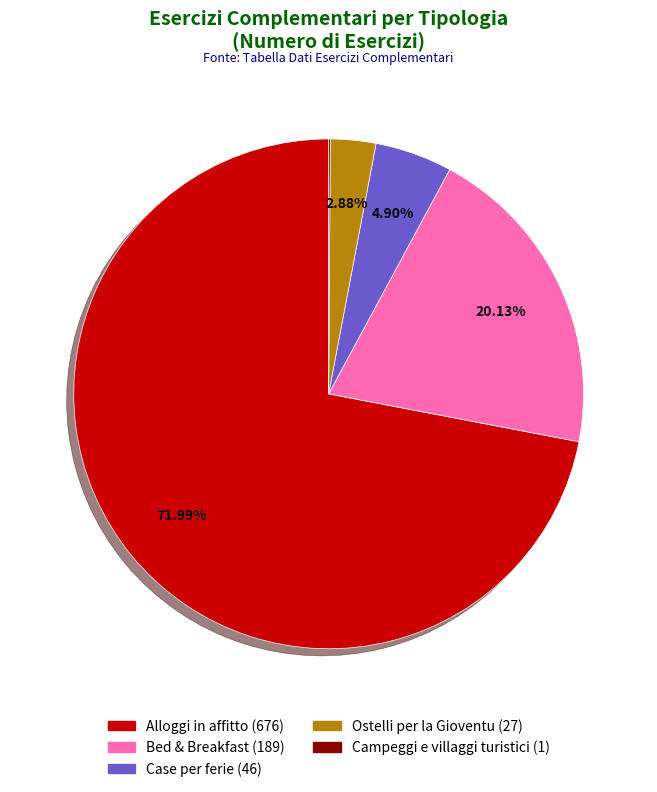

What is the majority slice?

Alloggi in affitto